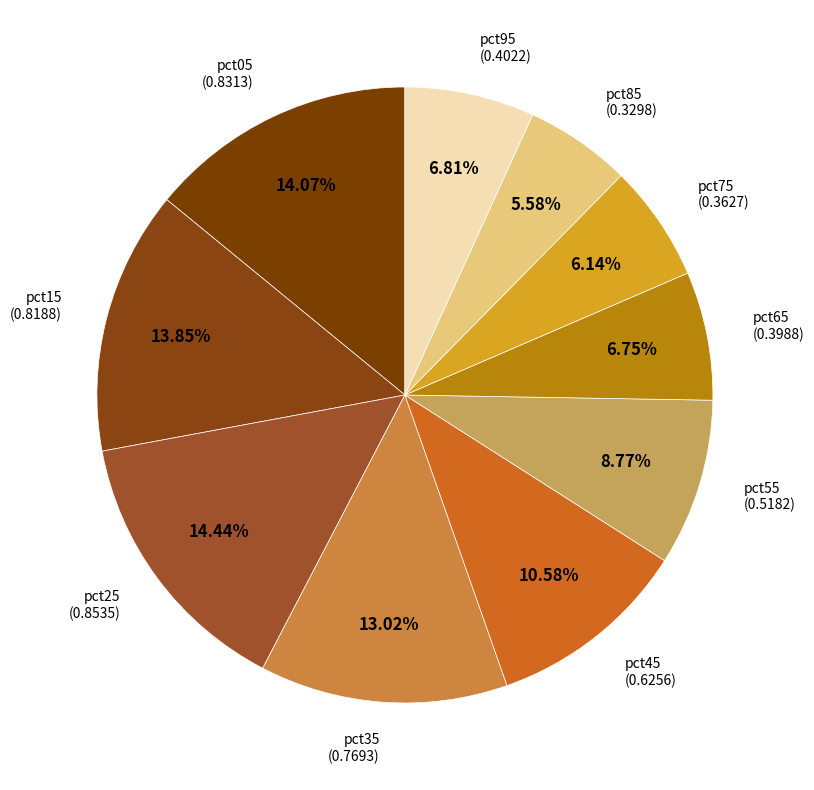

Rank the categories by value from lowest to highest.

pct85, pct75, pct65, pct95, pct55, pct45, pct35, pct15, pct05, pct25